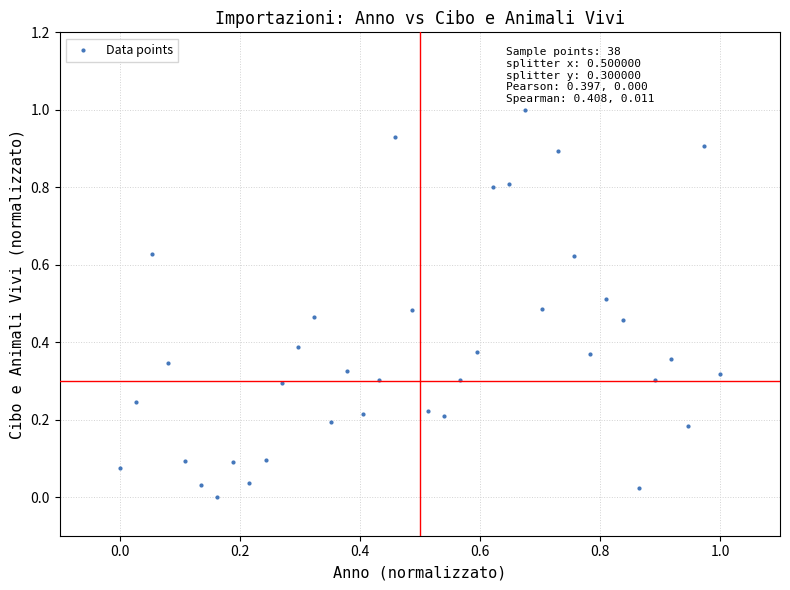

What is the range of Y values (max minus min)?

1.0